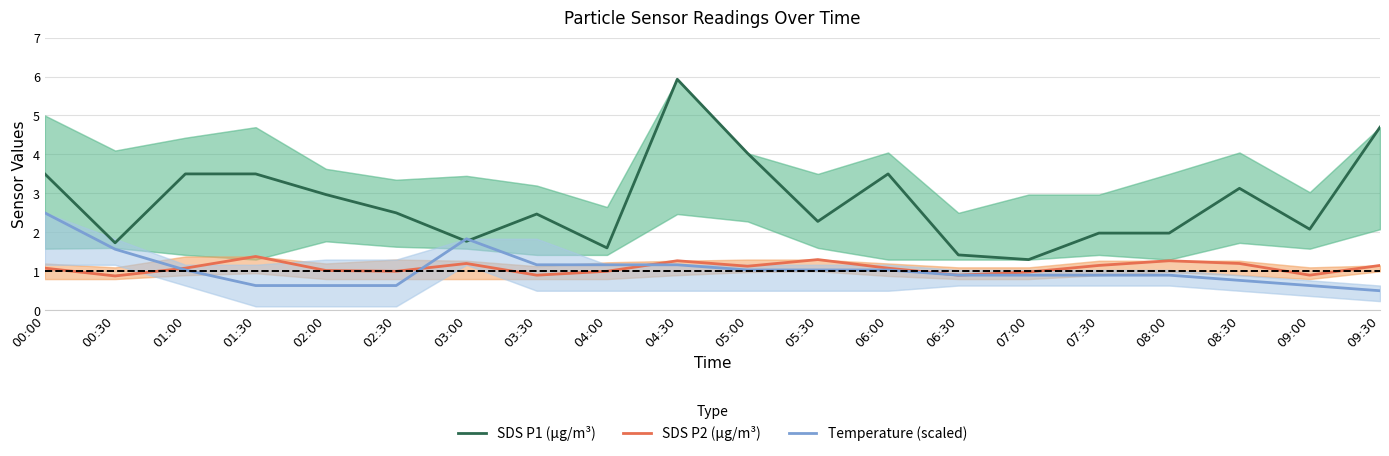

How many data points in SDS P1 (µg/m³) are less than 2?

7